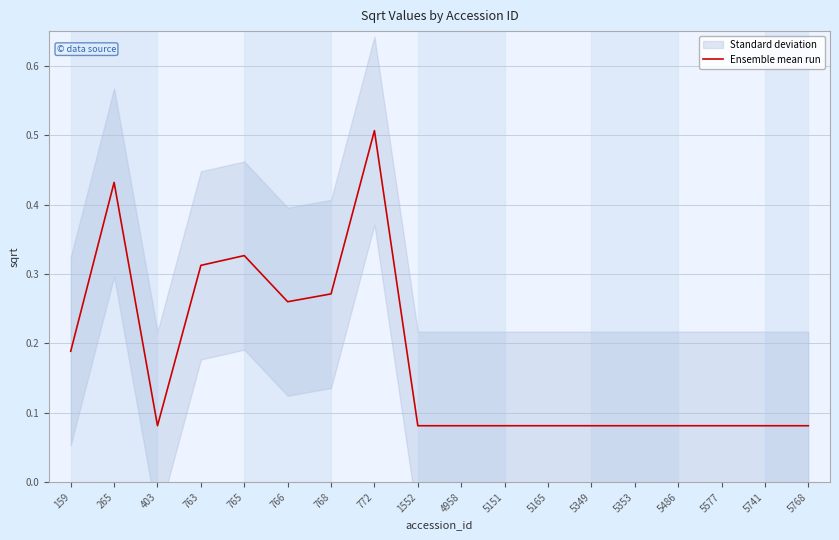

What is the value of the 10th point from the left?

0.1